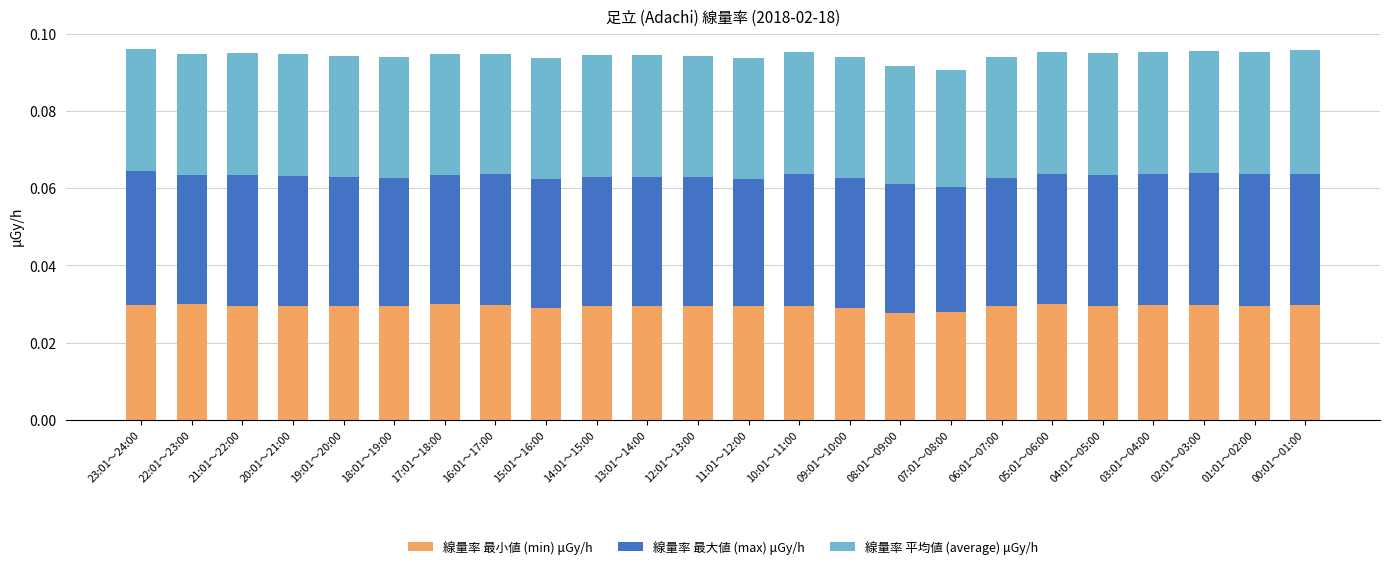

Count the number of data series in this chart.

3